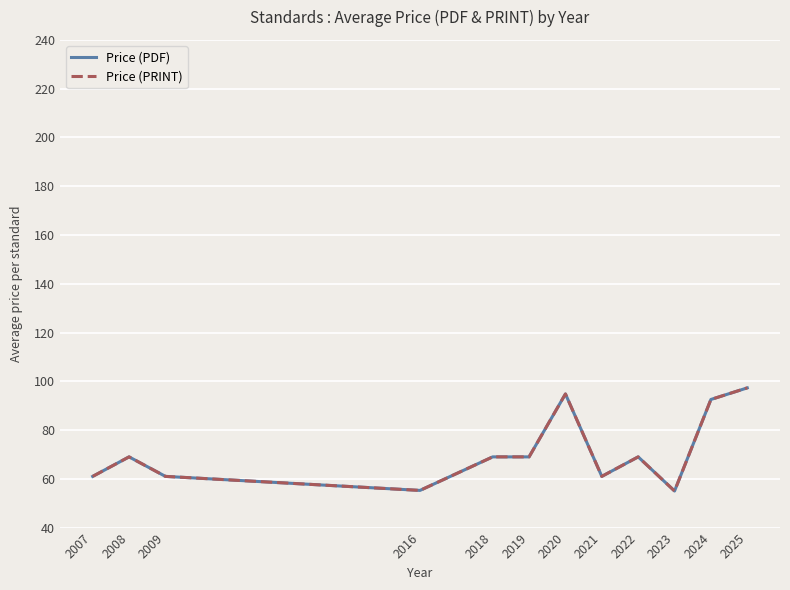

The value of Price (PRINT) at 2018 is 97.6. True or false?

False